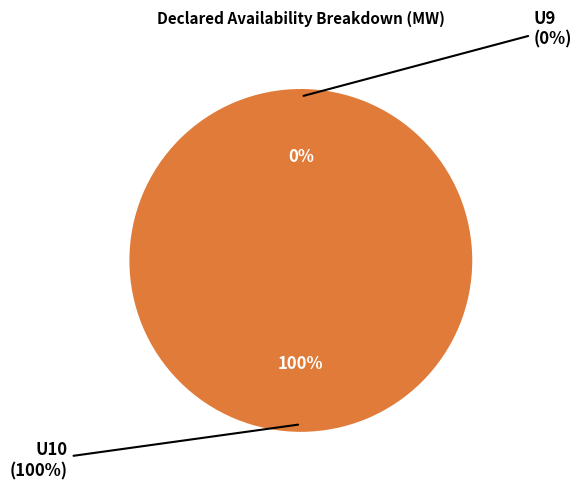

Between U9 and U10, which is larger?

U10